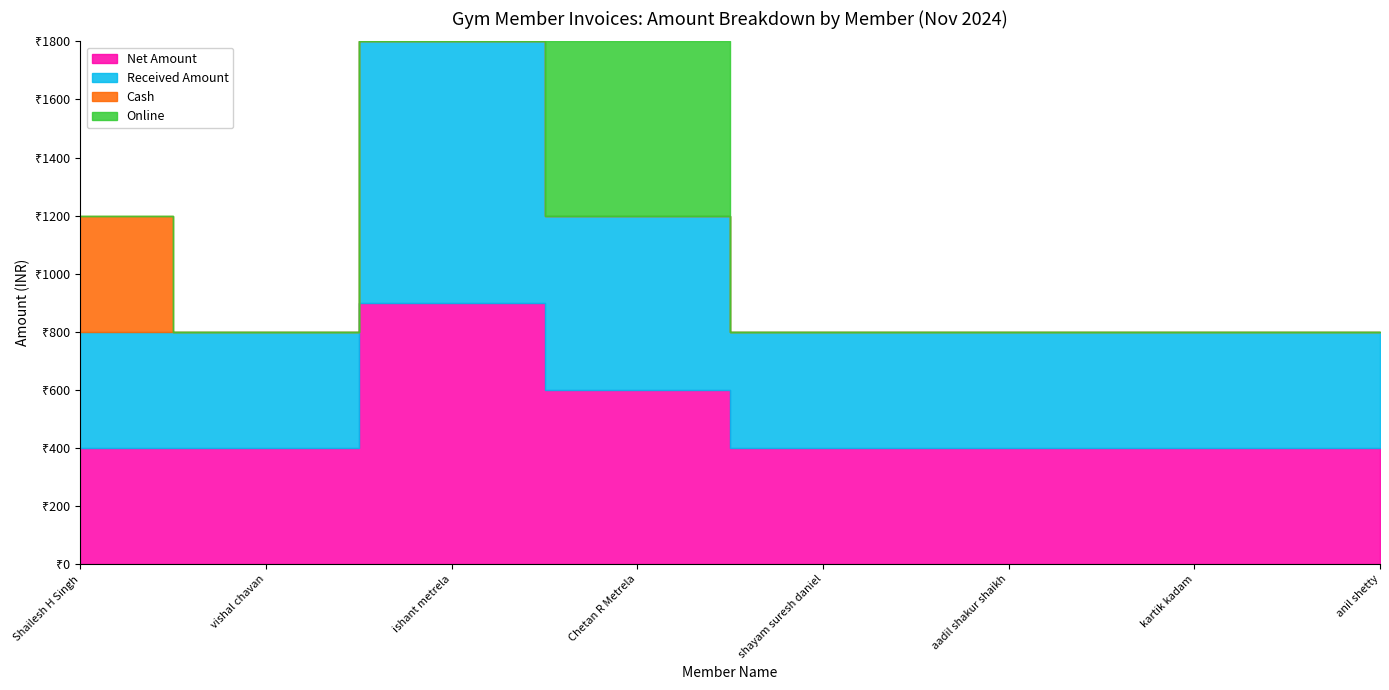

In Received Amount, how many points are higher than both neighbors (excluding endpoints)?

1